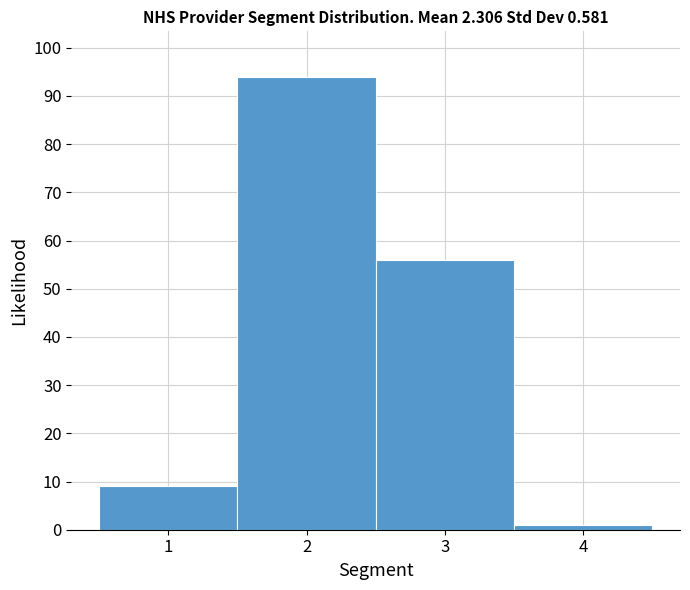

Which range on the x-axis has the tallest bar?

1.5 to 2.5